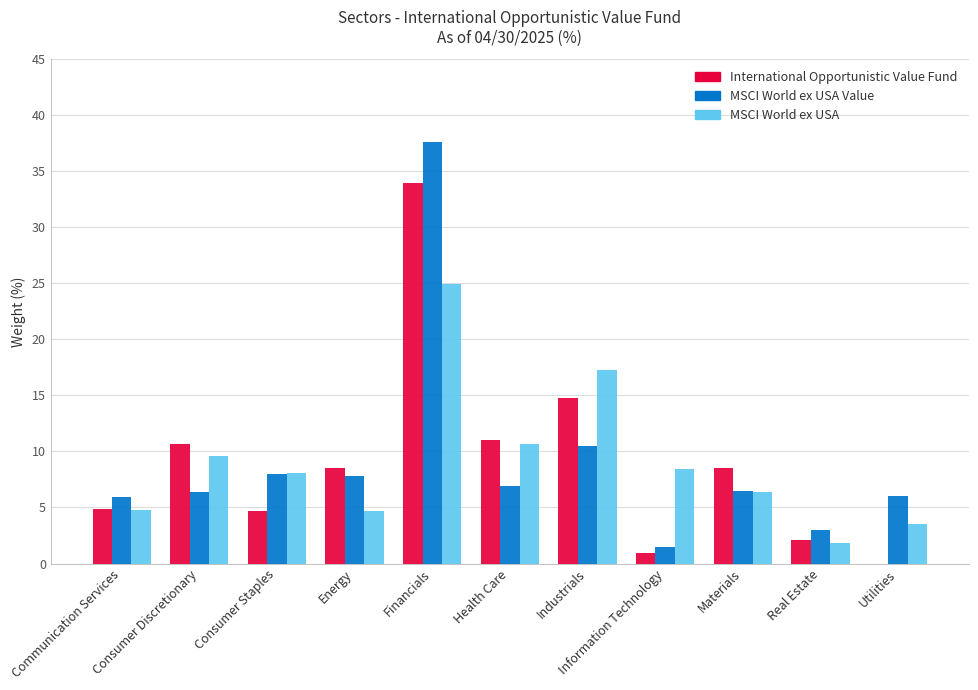

How many groups of bars are there?

11